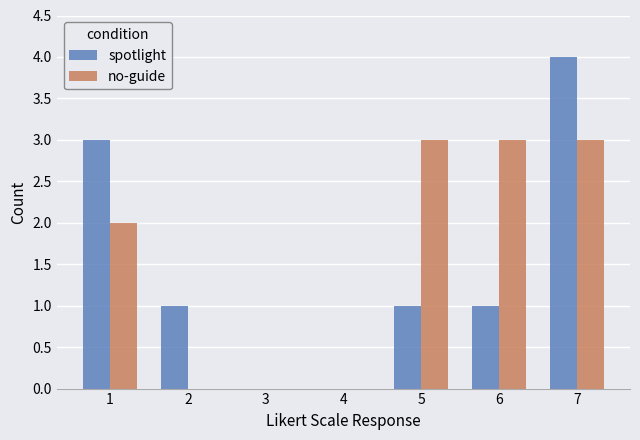

Reading left to right, what are all the values shown in this chart?

spotlight: 3	1	0	0	1	1	4
no-guide: 2	0	0	0	3	3	3